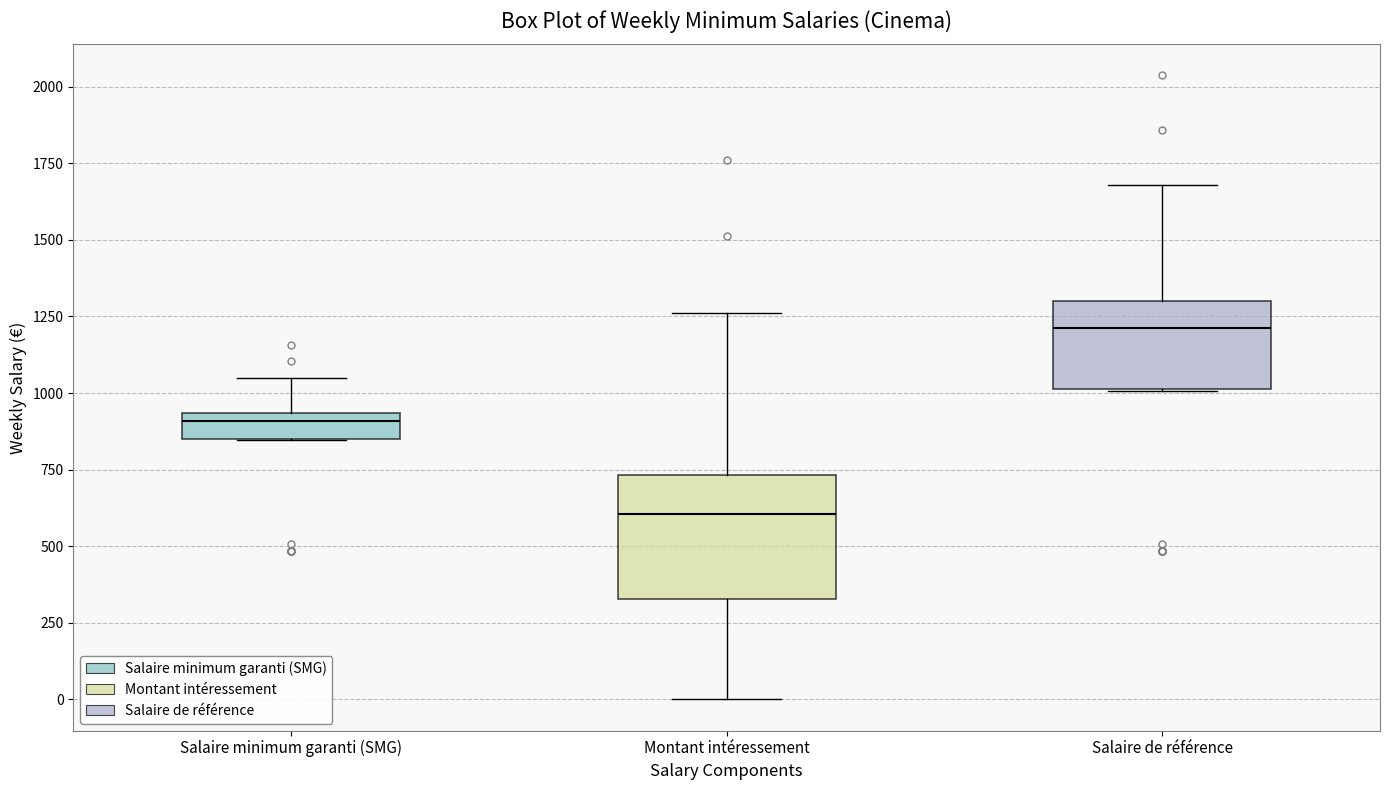

Reading left to right, read every box against the y-axis: the position of its median line, the range the box covers, and the ends of its whiskers. The values are not printed on the chart, so give them approximately, as read against the axis.

Salaire minimum garanti (SMG): median 900, box 850 to 950, whiskers 850 to 1050
Montant intéressement: median 600, box 350 to 750, whiskers 0 to 1250
Salaire de référence: median 1200, box 1000 to 1300, whiskers 1000 to 1700